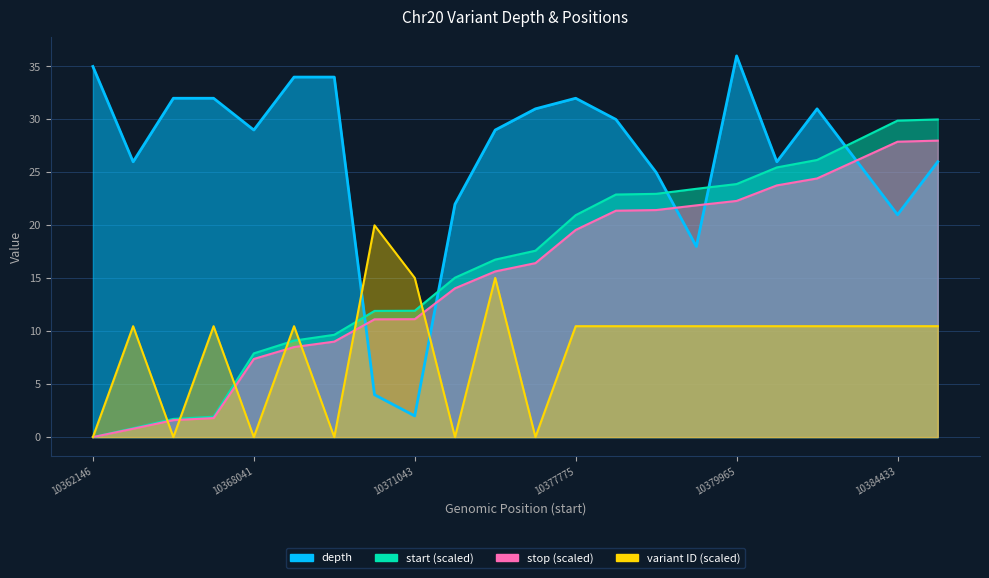

Between 10379965 and 10377775, which is larger?

10379965